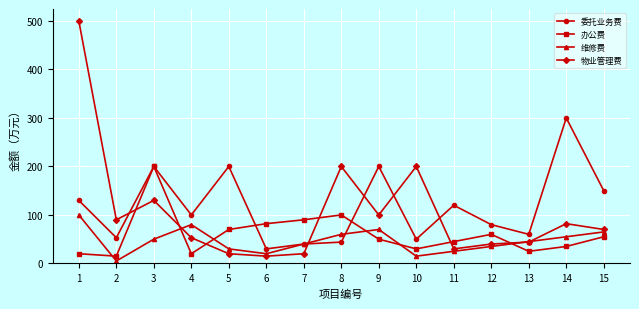

Does the chart have visible grid lines?

Yes